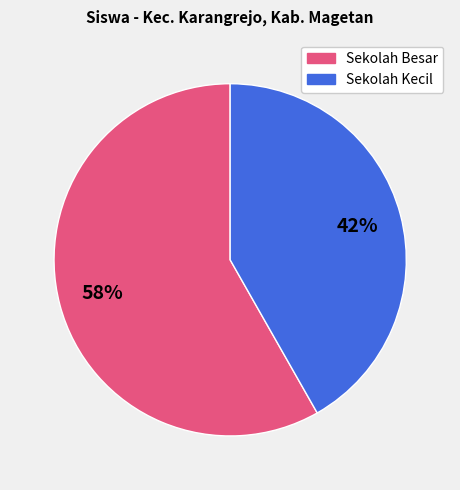

To the nearest percent, what is the difference between the largest and smallest slice percentages?

16%